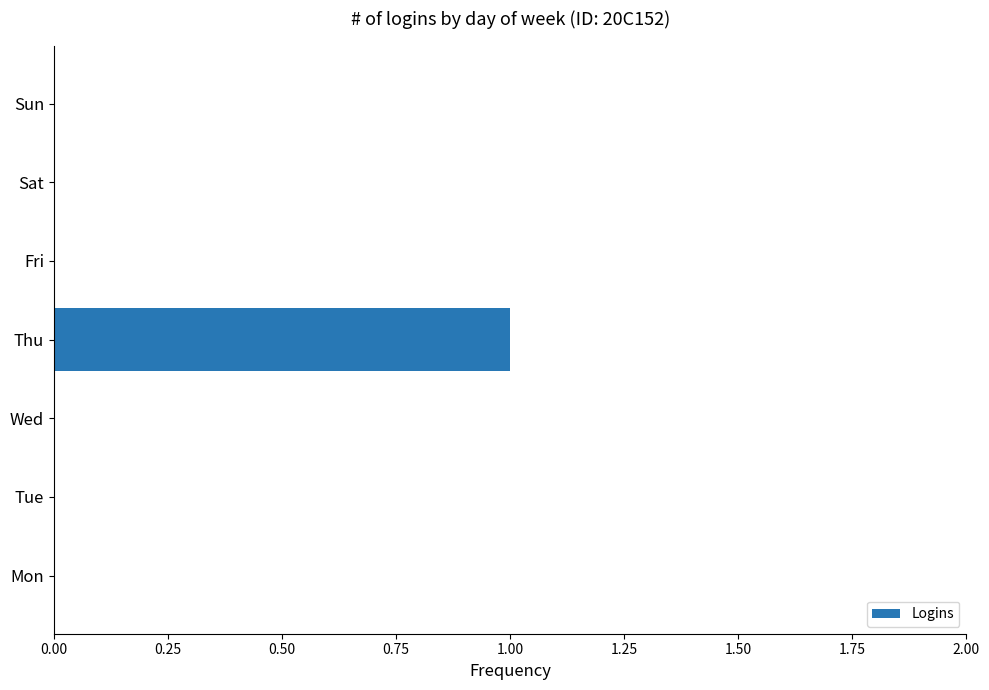

Reading bottom to top, list all the values displayed in this chart.

Mon=0	Tue=0	Wed=0	Thu=1	Fri=0	Sat=0	Sun=0